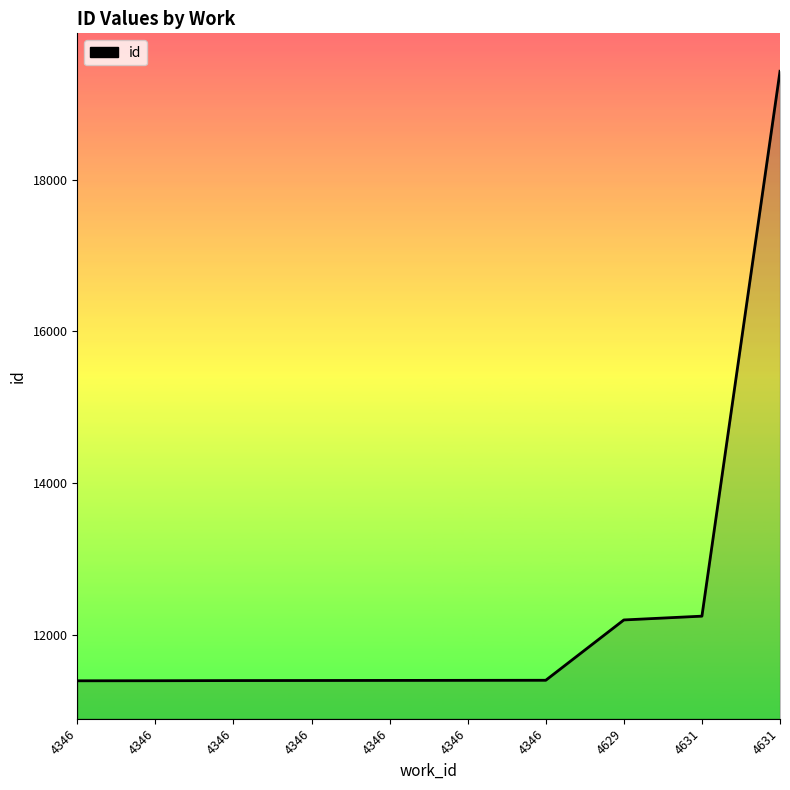

Where does the data first go above 11401?

4346